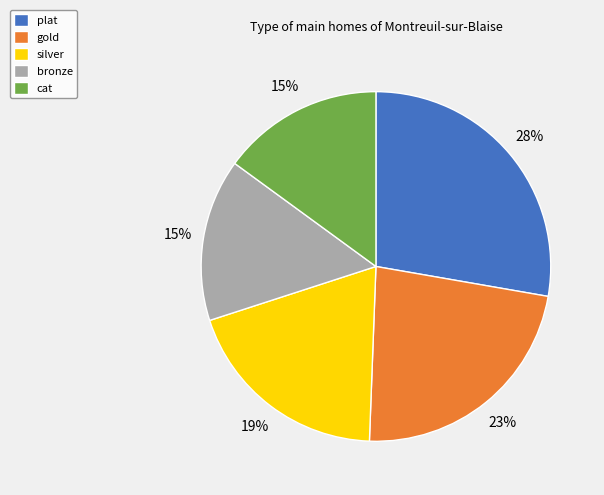

Is it true that gold is 23% of the pie?

True